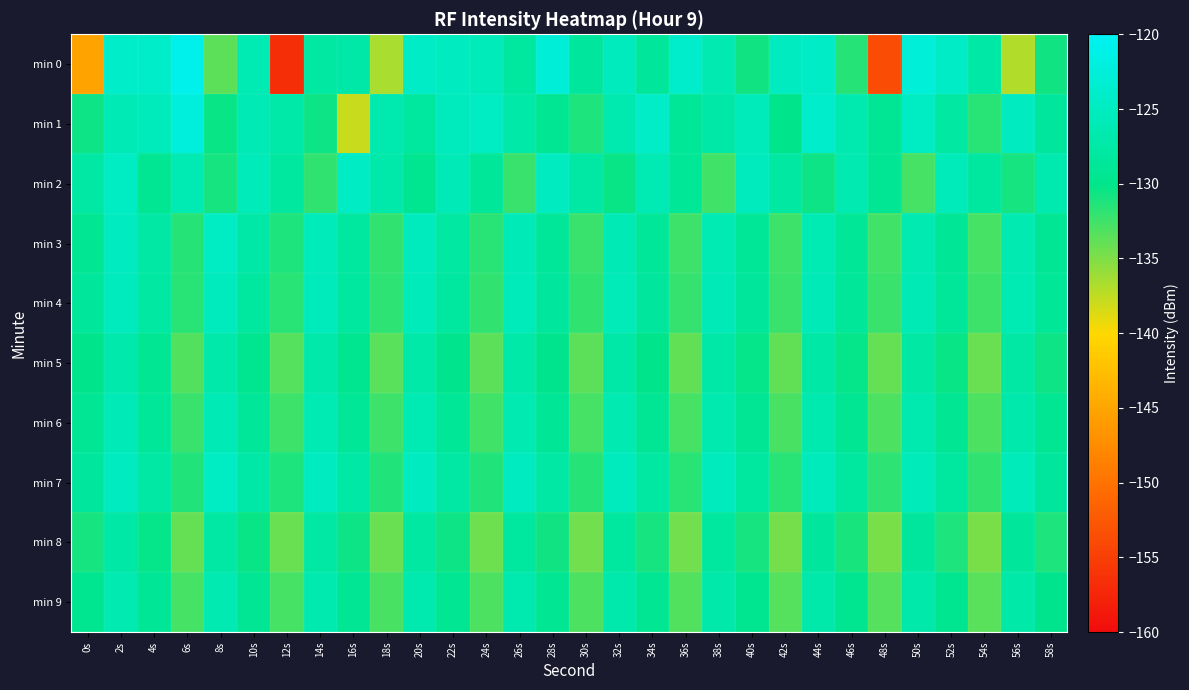

Which series has the largest range (max minus min)?

min 0